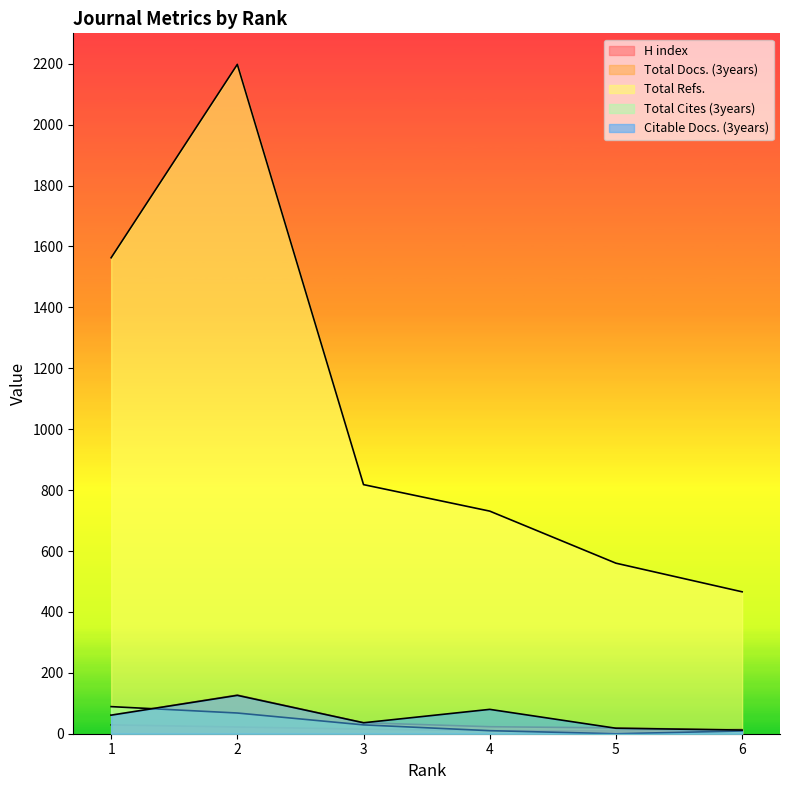

Which series has the largest total across all categories?

Total Refs.